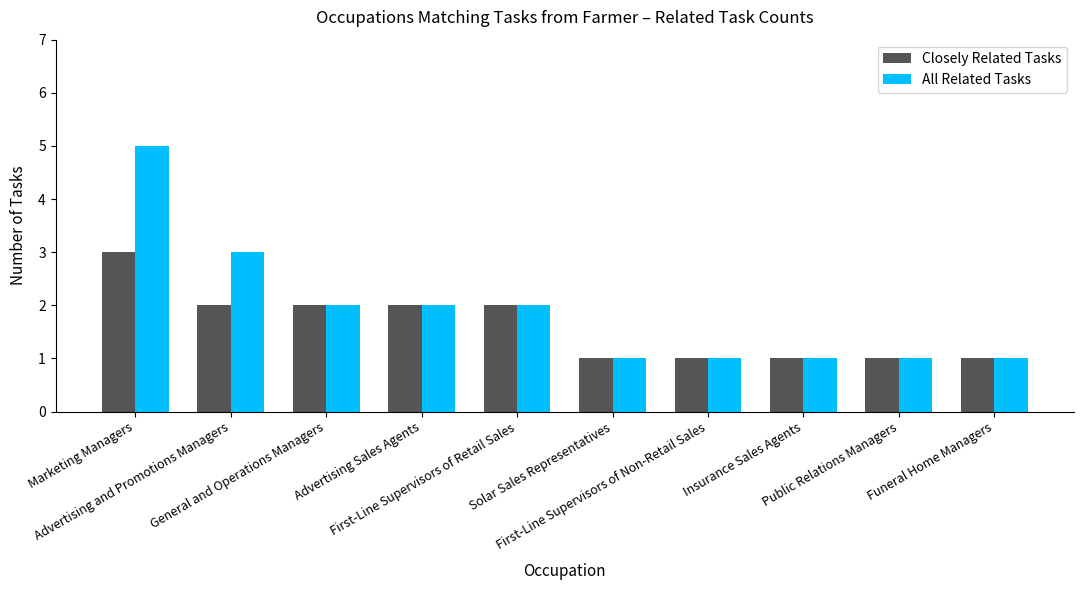

What is the sum of all Closely Related Tasks values?

16